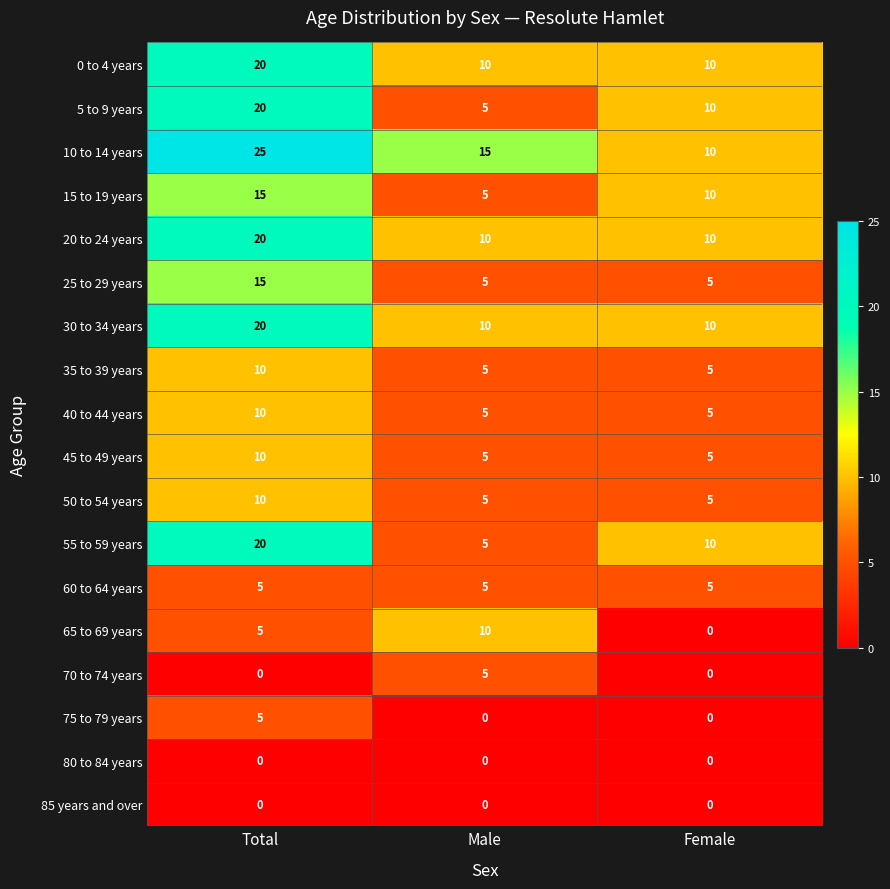

What is the difference between the highest and lowest values at Total?

25